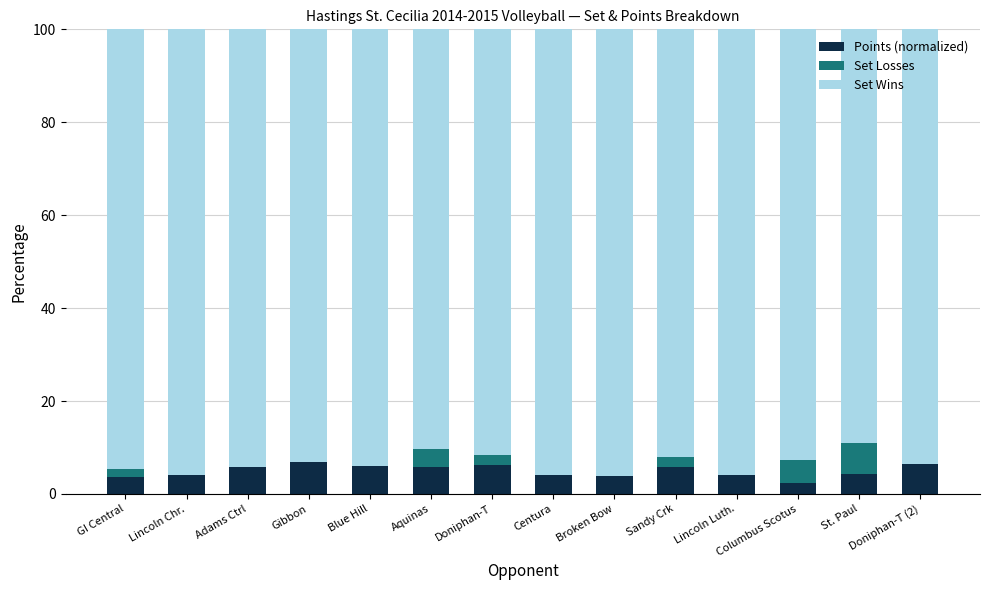

What is the sum of the Set Wins values at Blue Hill and Doniphan-T (2)?

12.4